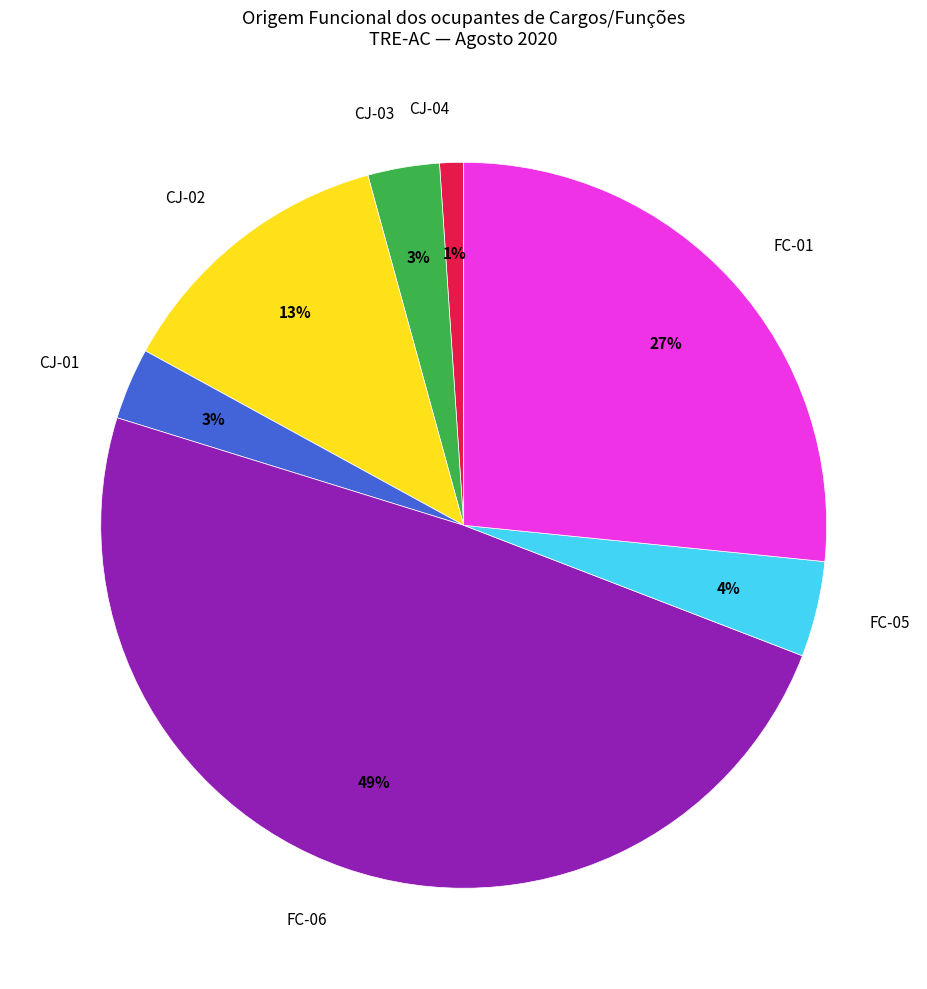

Is the sum of CJ-04 and CJ-02 greater than half?

No